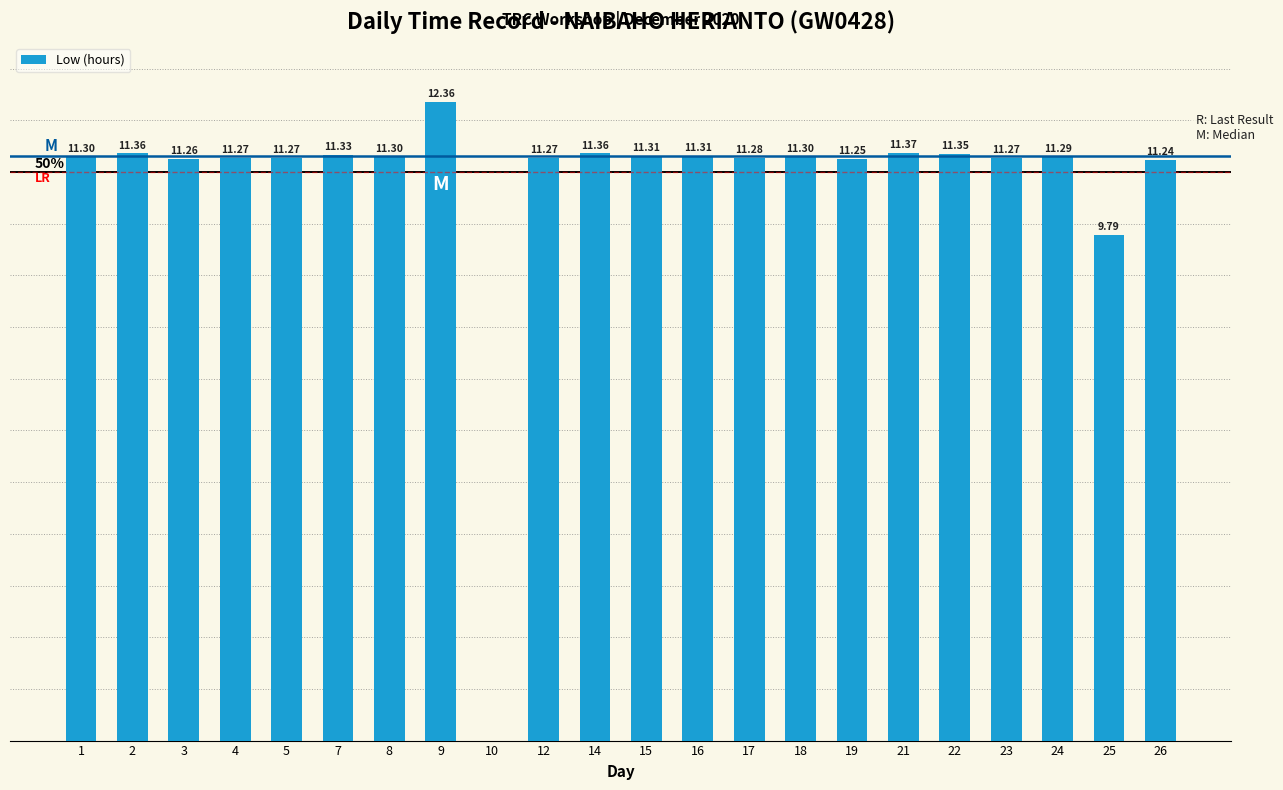

Read the value at 8.

11.3